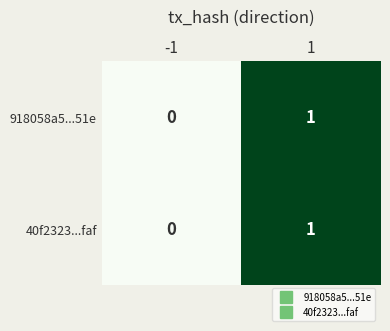

The value of 40f2323...faf at -1 is 0. True or false?

True